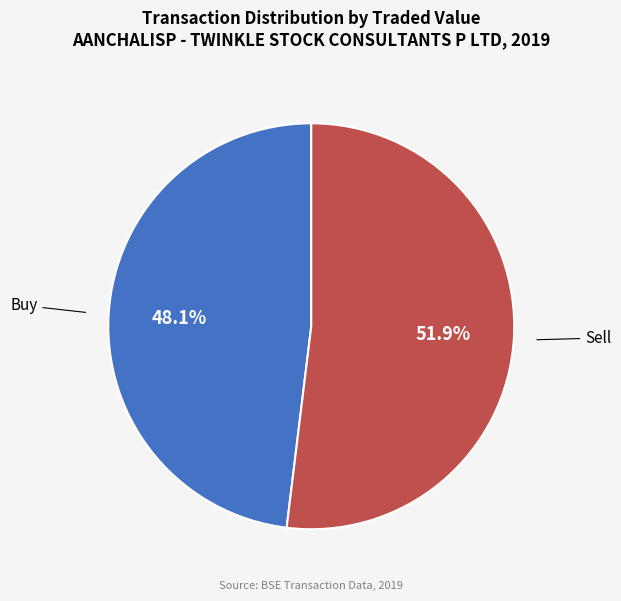

To the nearest percent, what portion does Buy represent?

48%